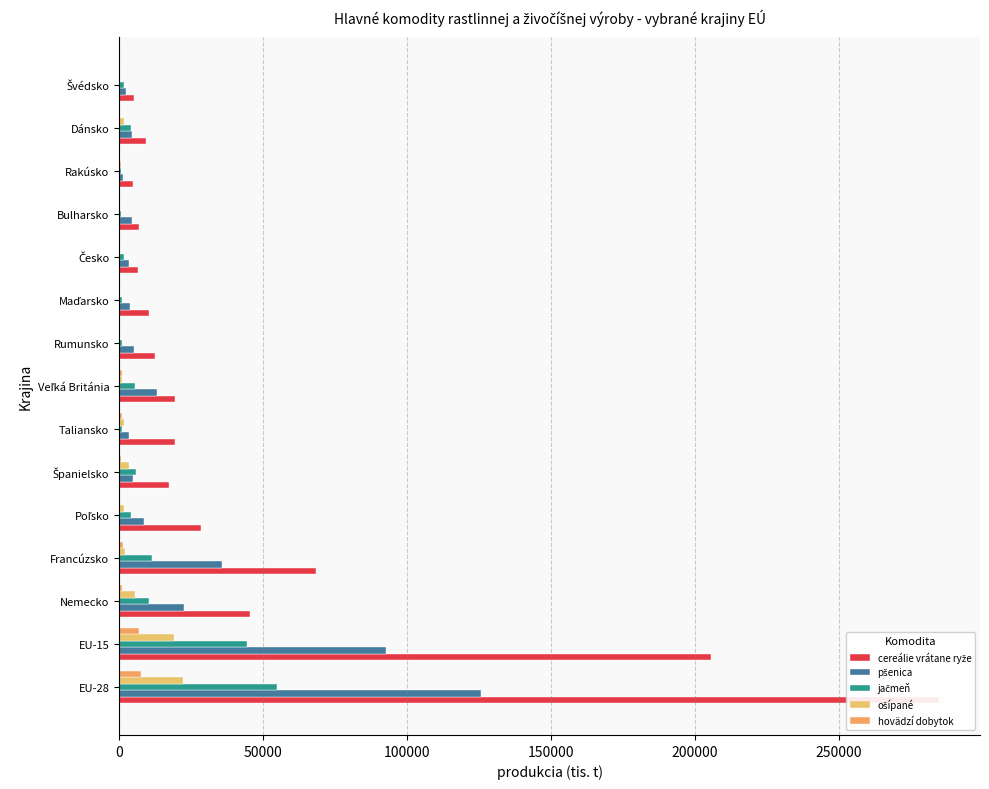

Which series has the largest range (max minus min)?

cereálie vrátane ryže